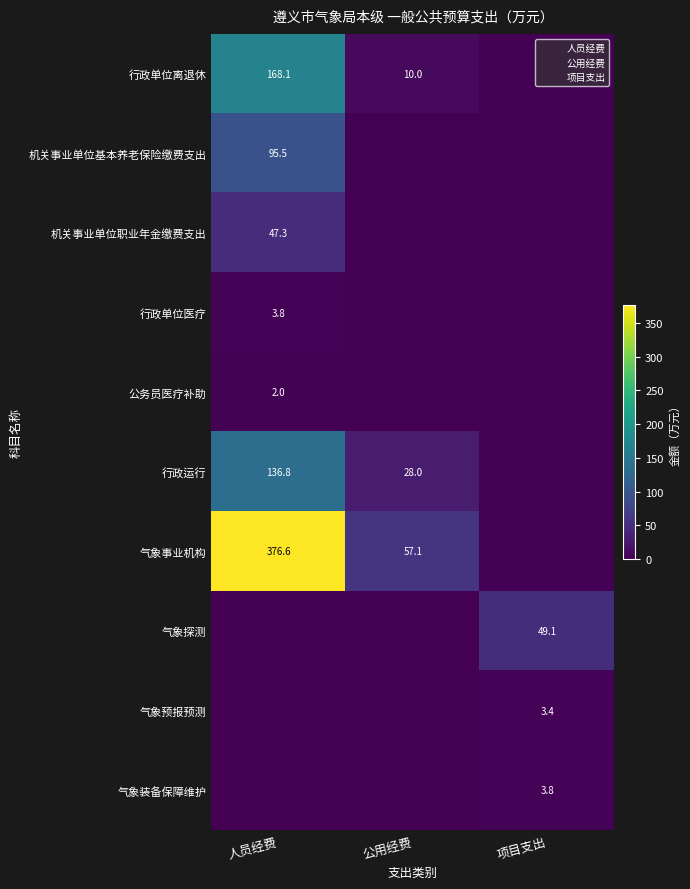

Count the number of data series in this chart.

10